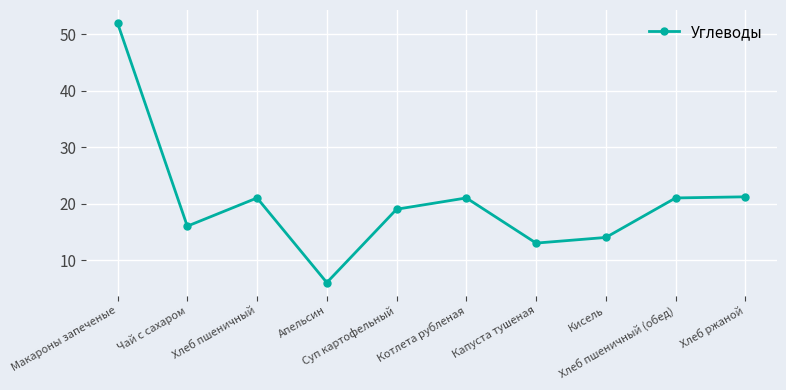

How many data points does each series have?

10